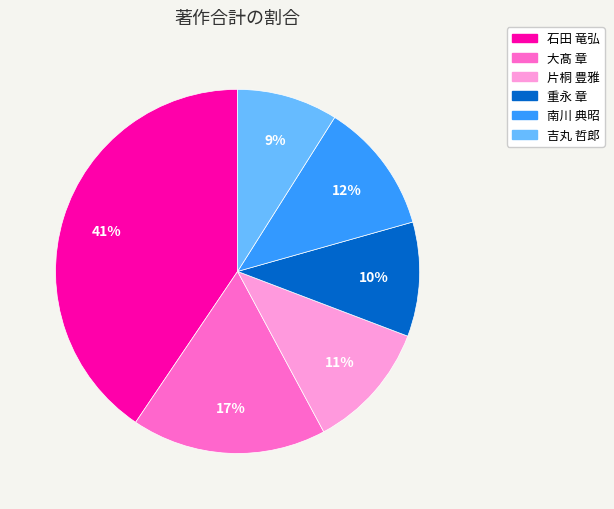

Which category has the biggest portion of the pie?

石田 竜弘